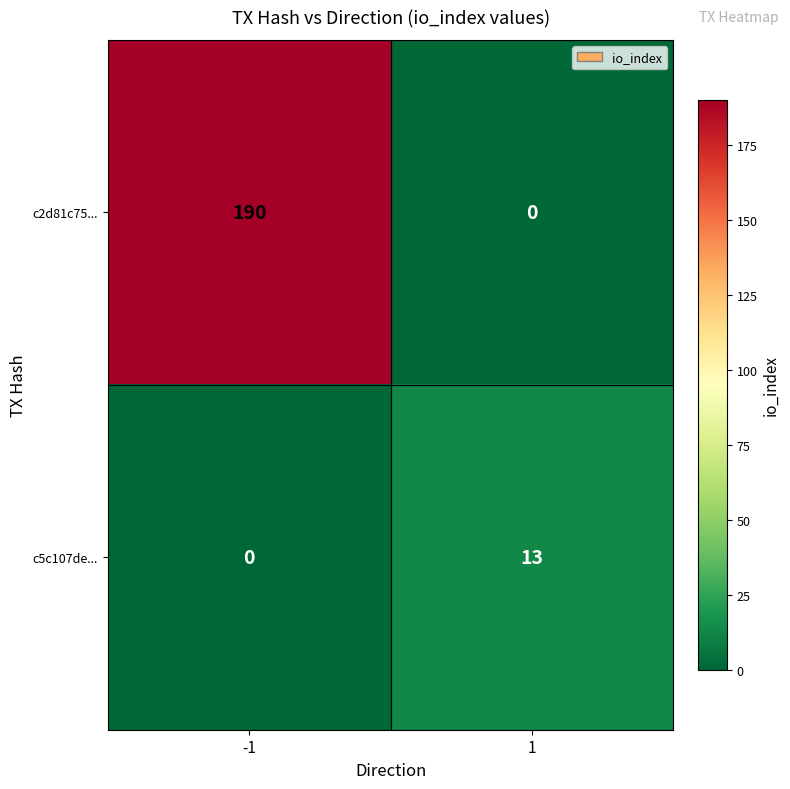

Which series has the largest range (max minus min)?

c2d81c75...